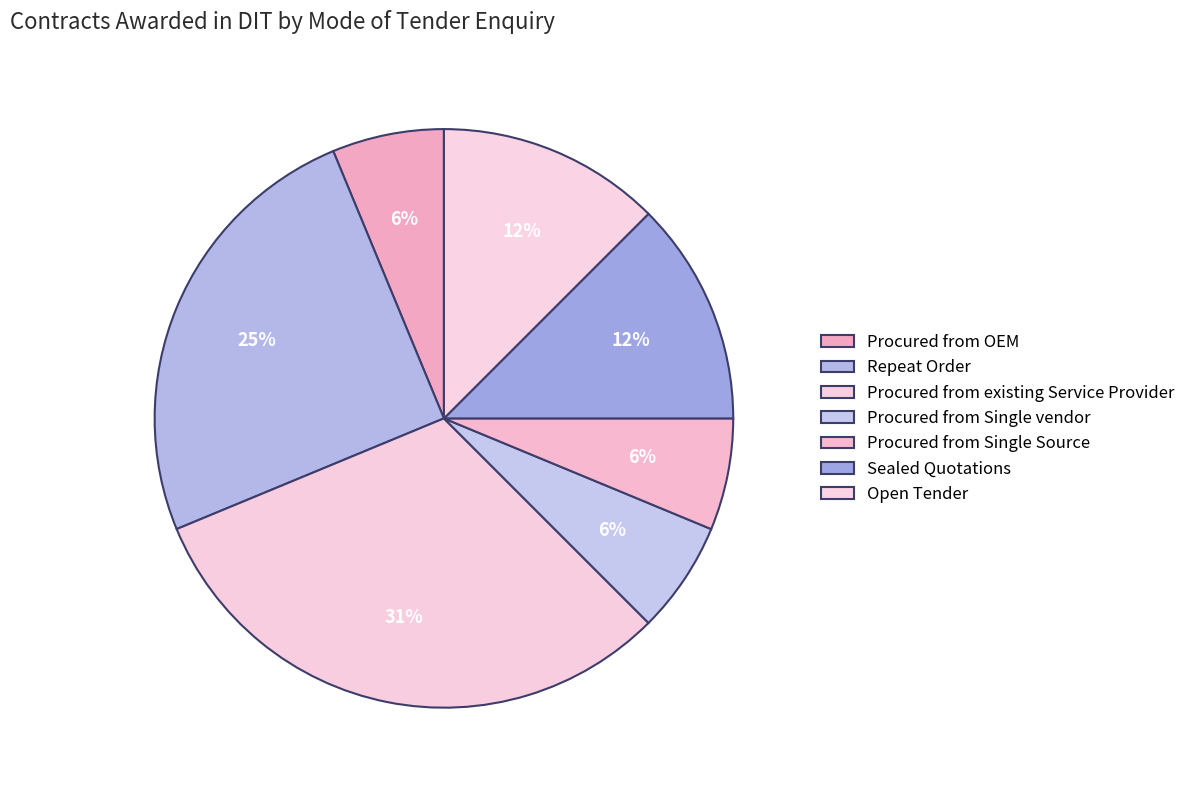

Is Open Tender the majority of the pie?

No